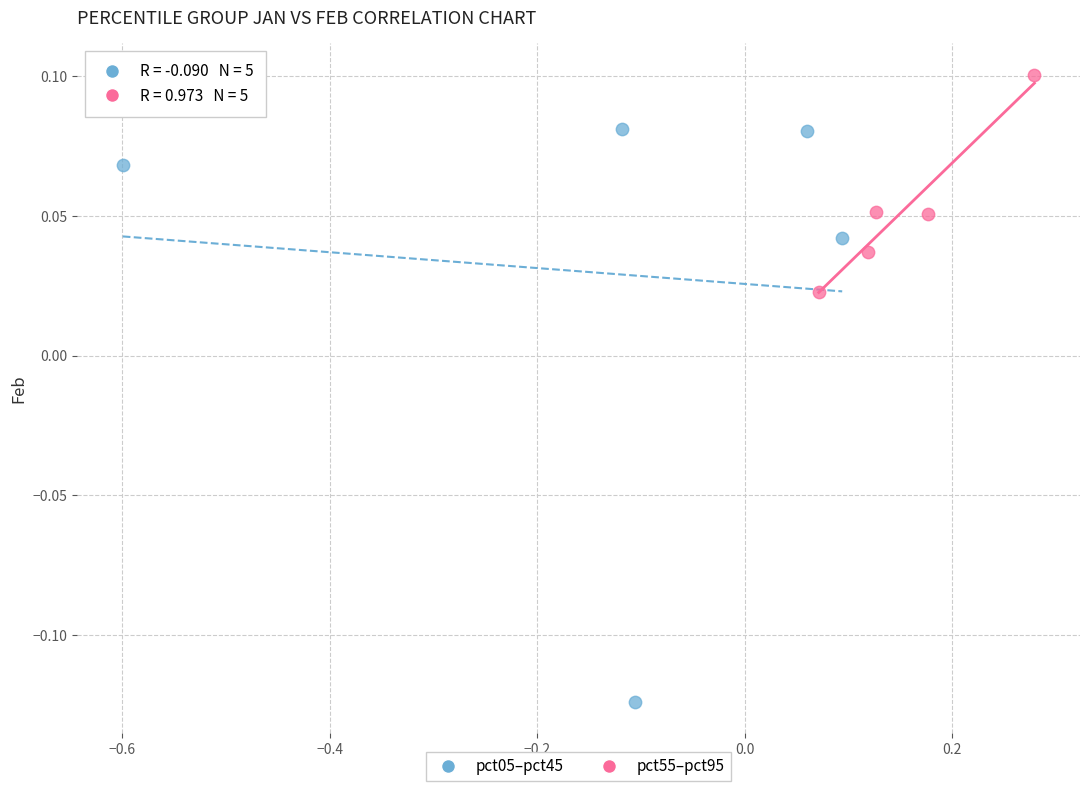

What are all the series names shown in the legend?

pct05–pct45, pct55–pct95